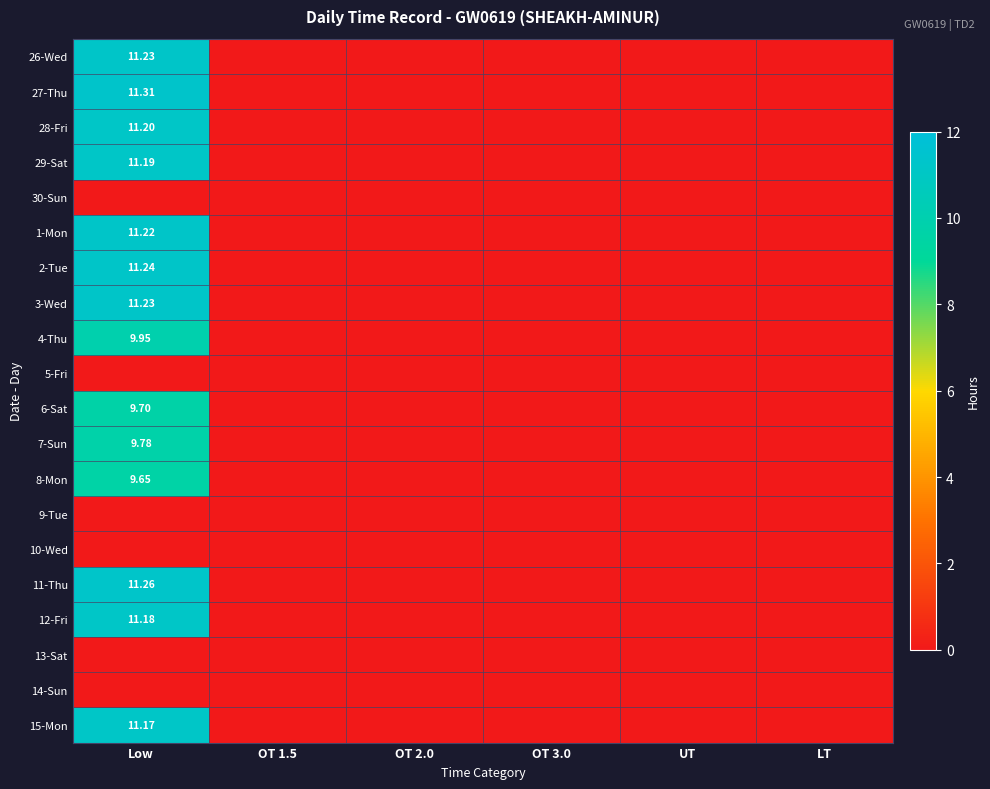

Rank the series by their maximum value, from highest to lowest.

27-Thu, 11-Thu, 2-Tue, 26-Wed, 3-Wed, 1-Mon, 28-Fri, 29-Sat, 12-Fri, 15-Mon, 4-Thu, 7-Sun, 6-Sat, 8-Mon, 30-Sun, 5-Fri, 9-Tue, 10-Wed, 13-Sat, 14-Sun